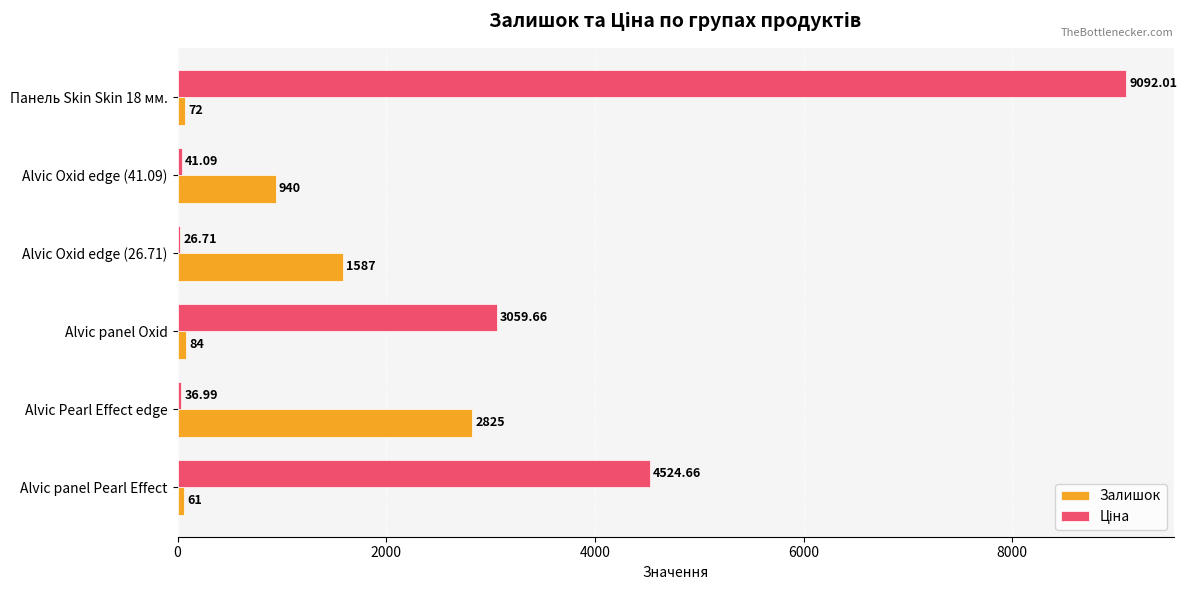

What is the maximum value shown in the chart?

9092.0